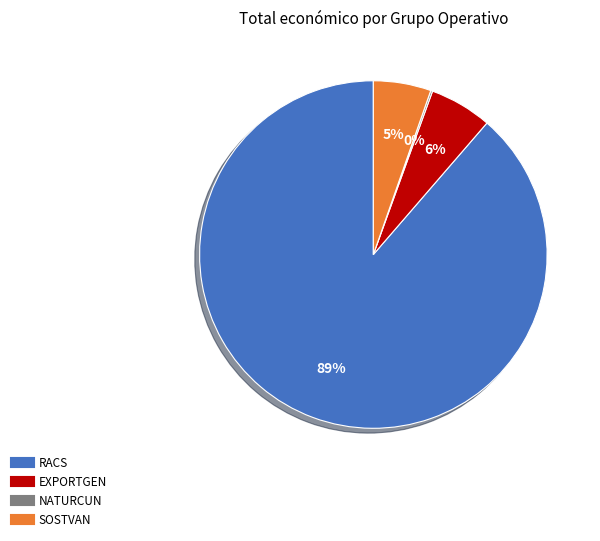

Is it true that SOSTVAN is 5% of the pie?

True